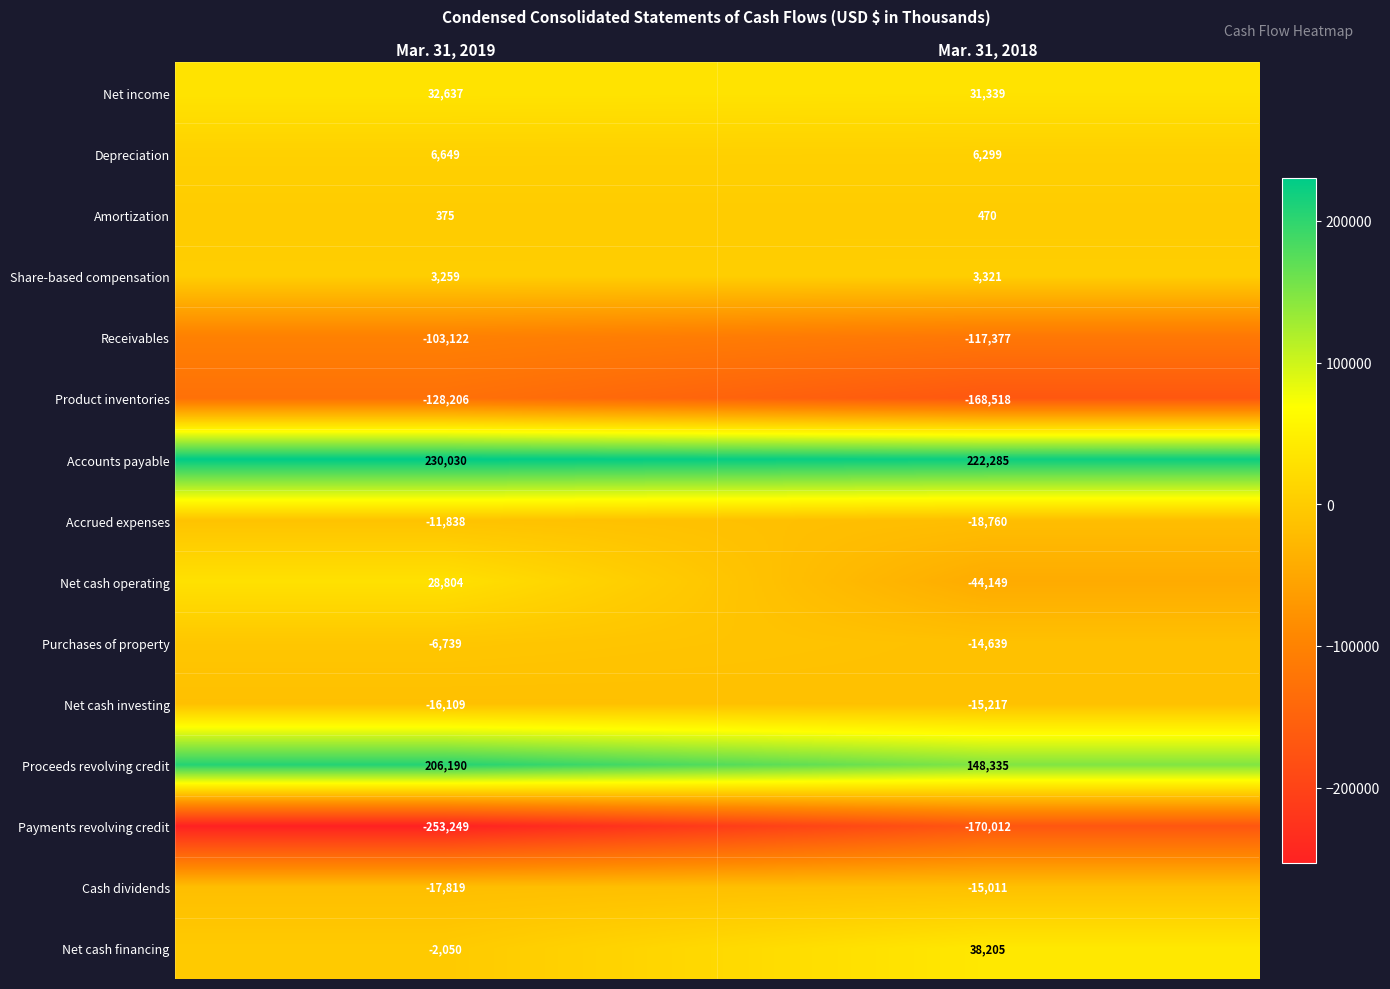

What is the total value across all series at Mar. 31, 2018?

-113429